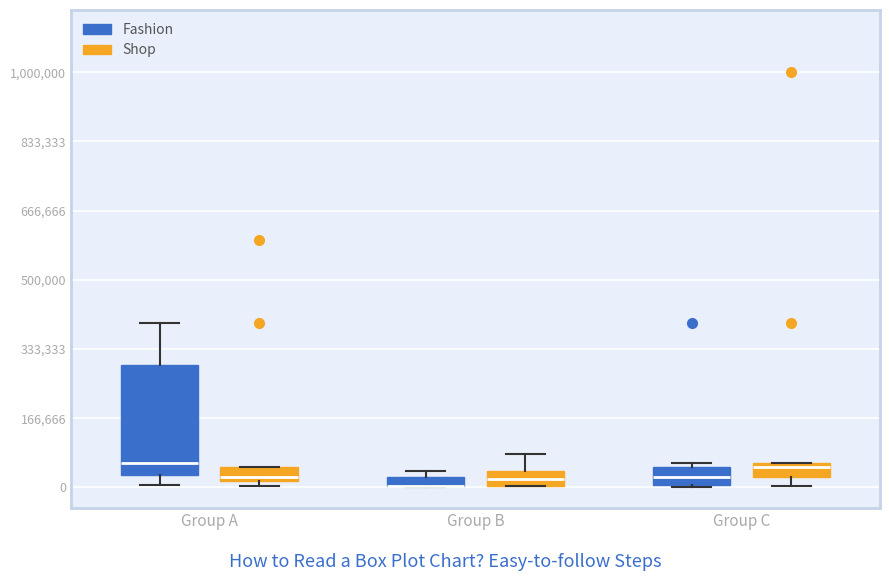

Comparing the boxes themselves (not the whiskers), which one is the tallest?

Group A (Fashion)